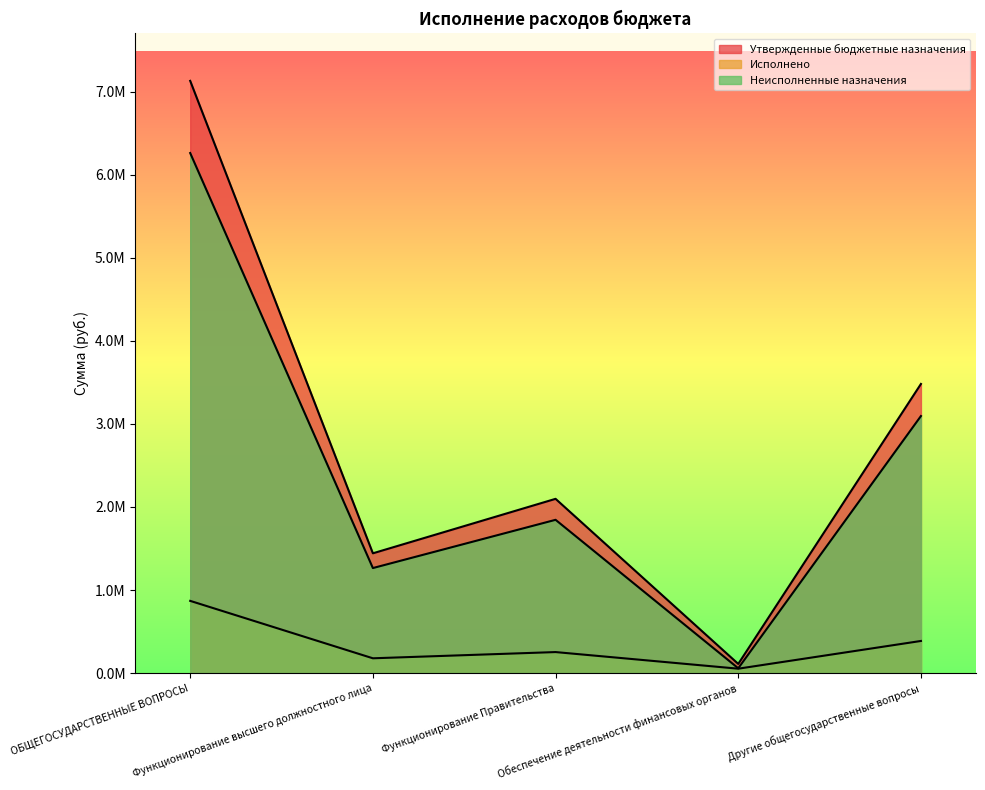

Count the number of data series in this chart.

3